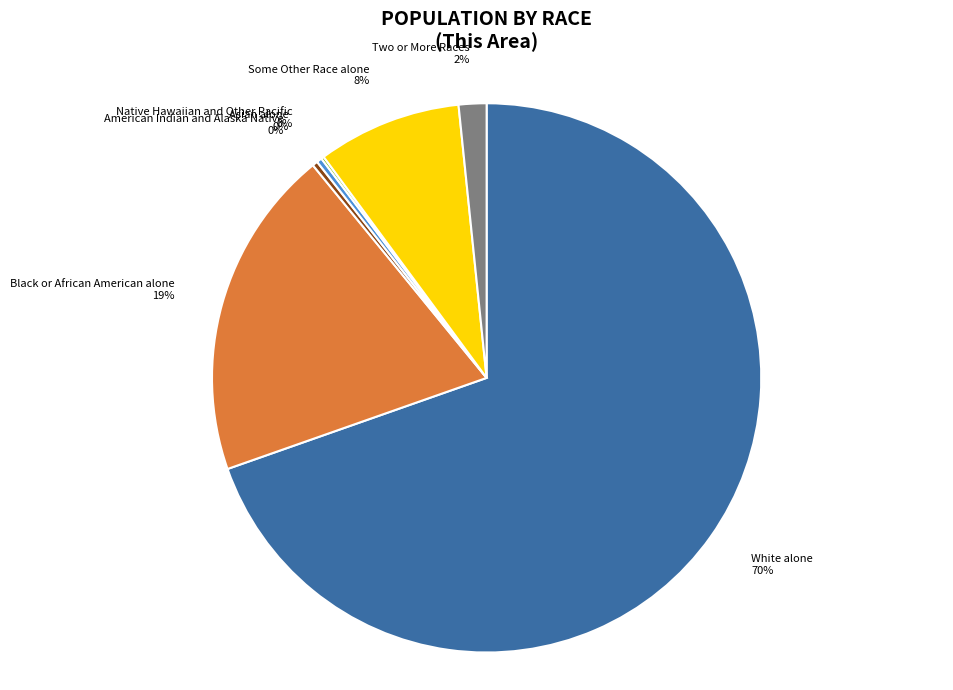

Which slice represents more than half of the pie?

White alone